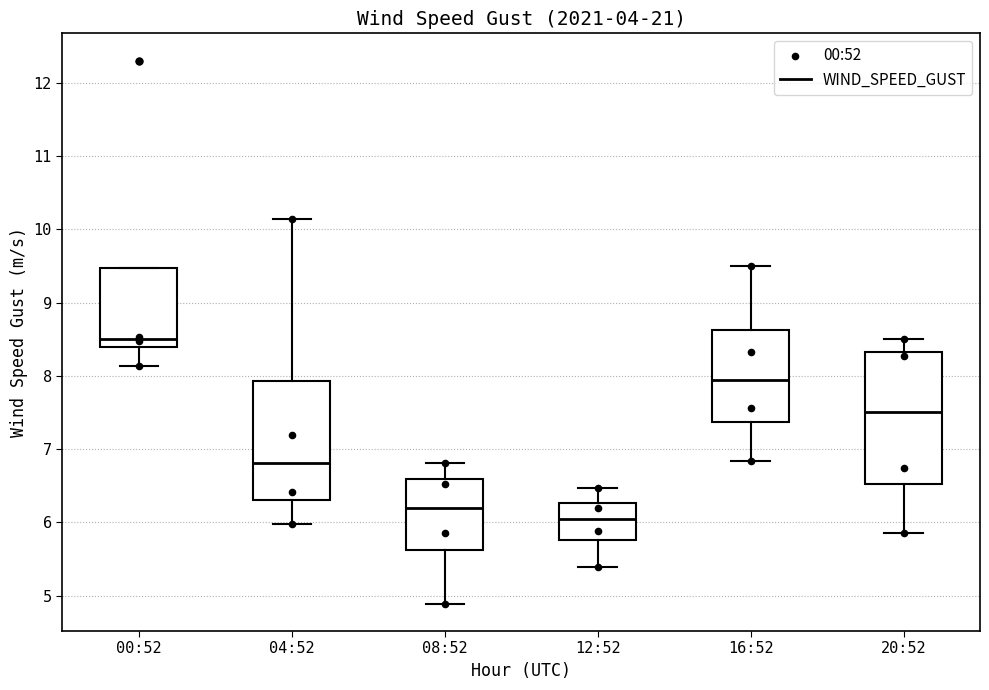

Where is the upper edge of the box for 20:52 on the y-axis? The values are not printed on the chart, so give them approximately, as read against the axis.

8.3